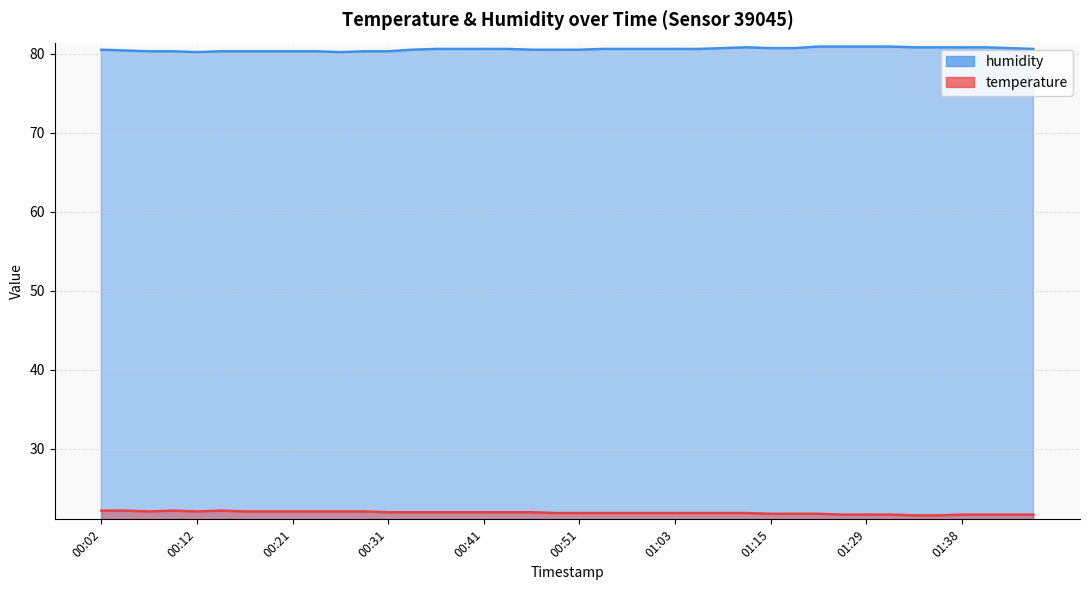

How many data points does each series have?

40